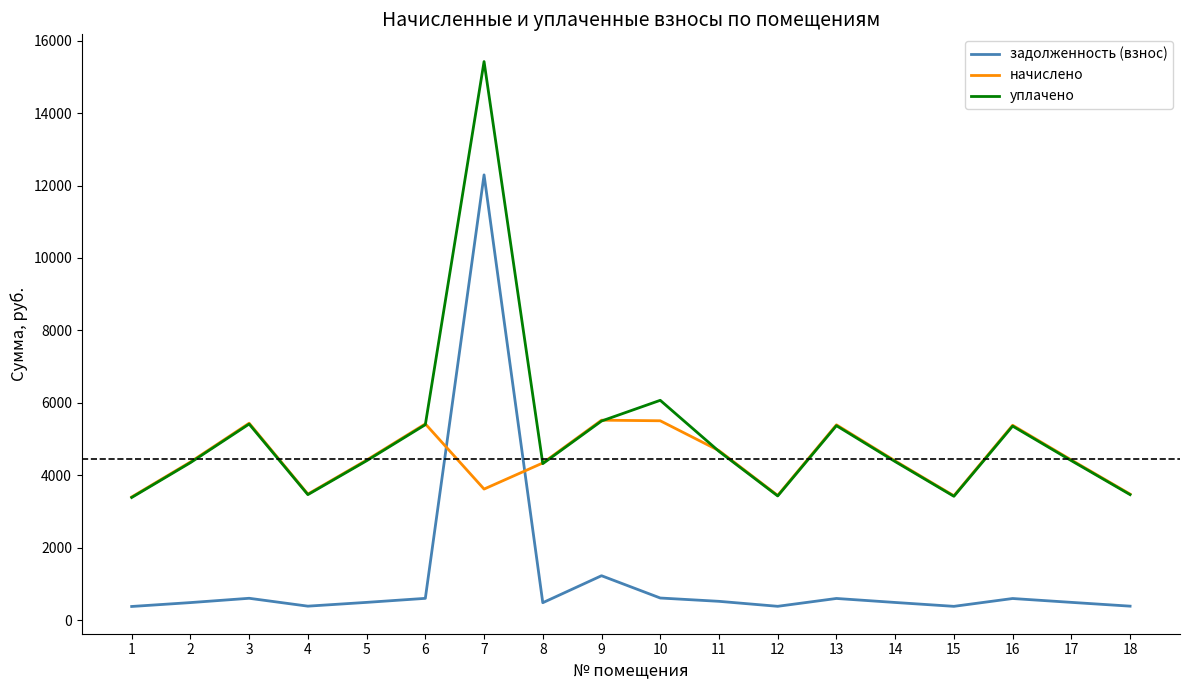

How many lines are shown in the chart?

3